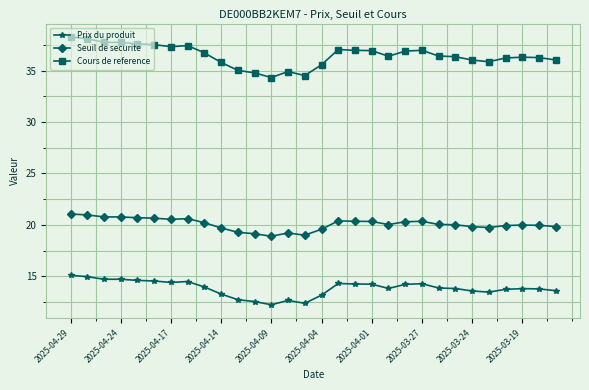

What is the value of the Cours de reference point at the 20th from the left?

36.4